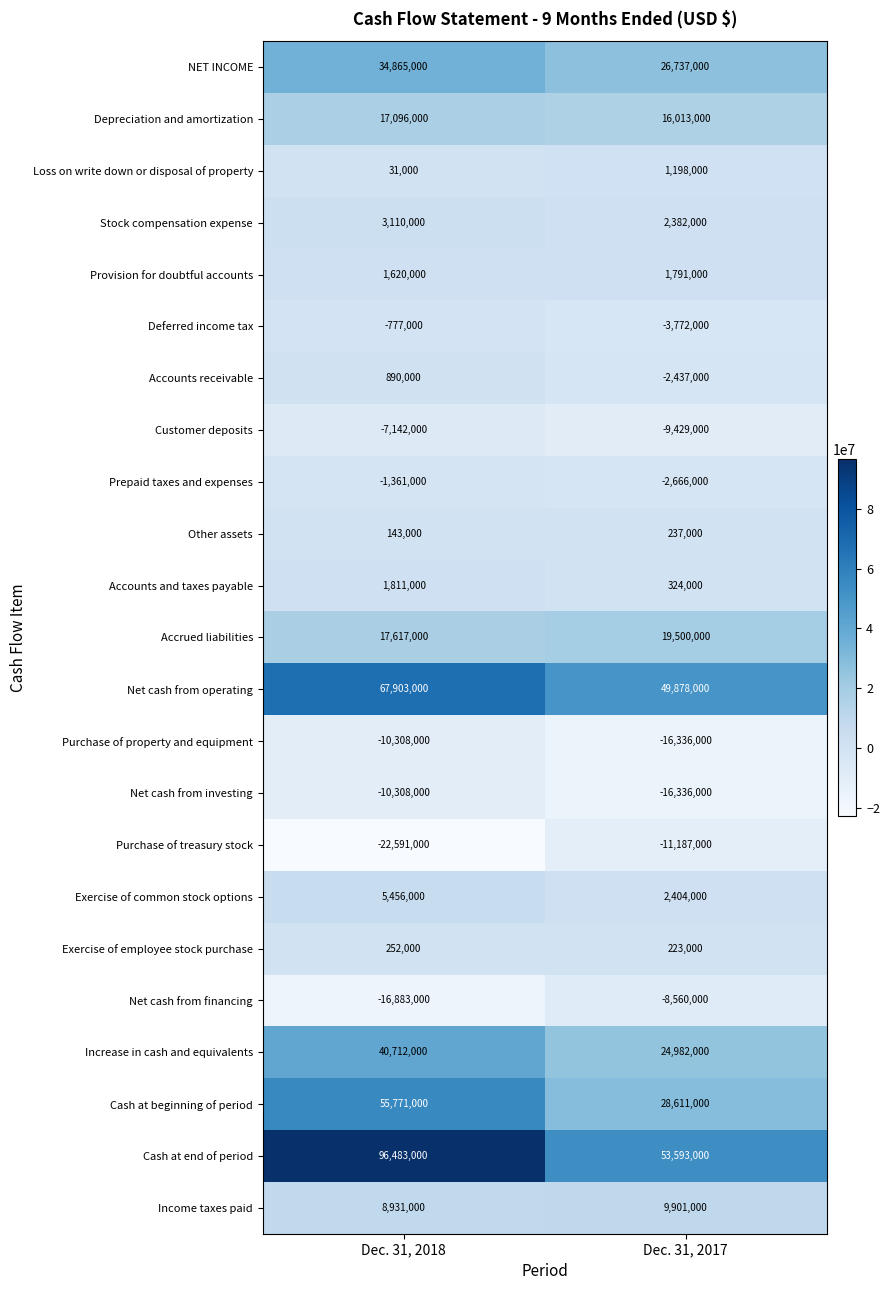

What is the sum of all Customer deposits values?

-16571000